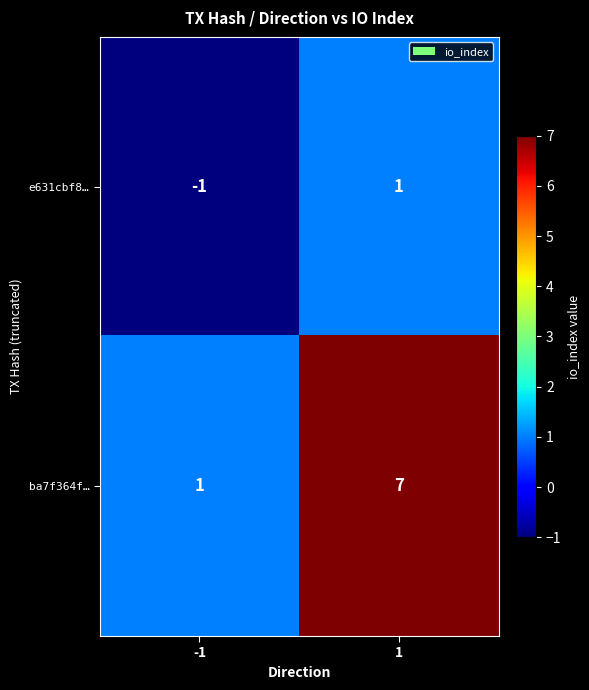

What is the difference between the ba7f364f… values at -1 and 1?

6